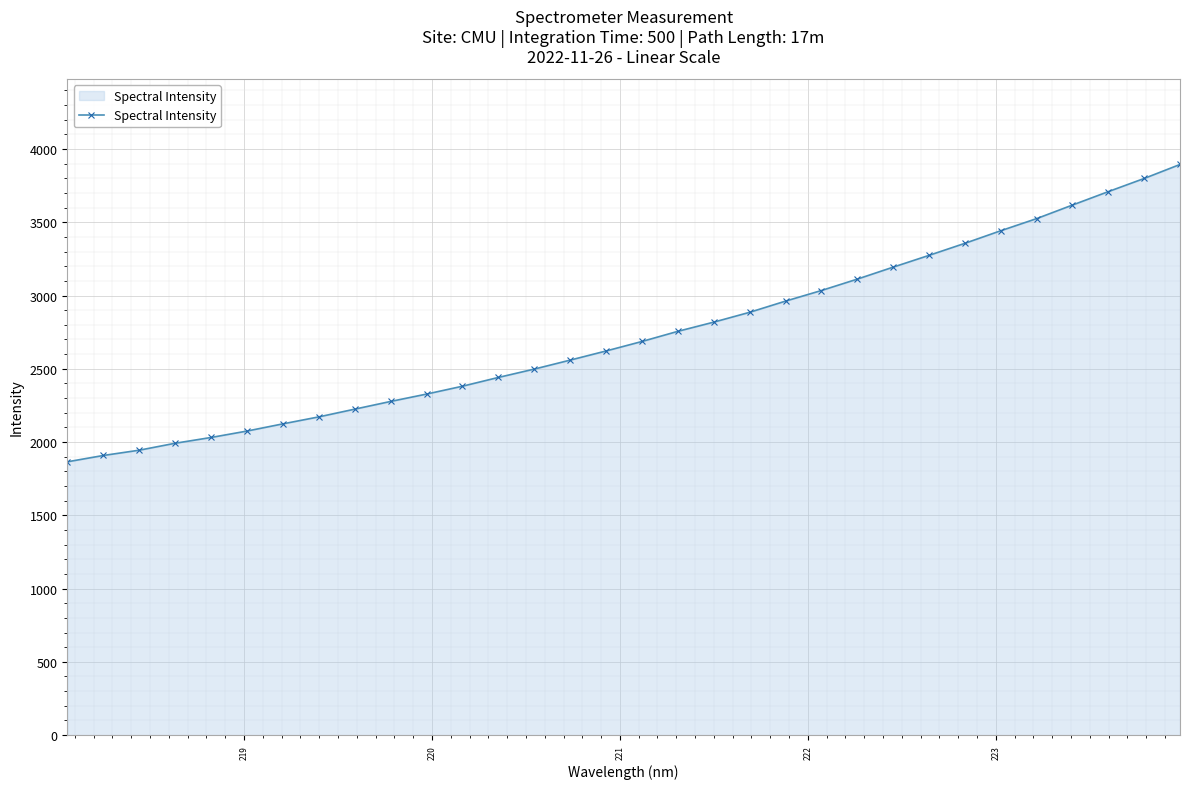

What is the difference between the maximum and second lowest values?

1986.2